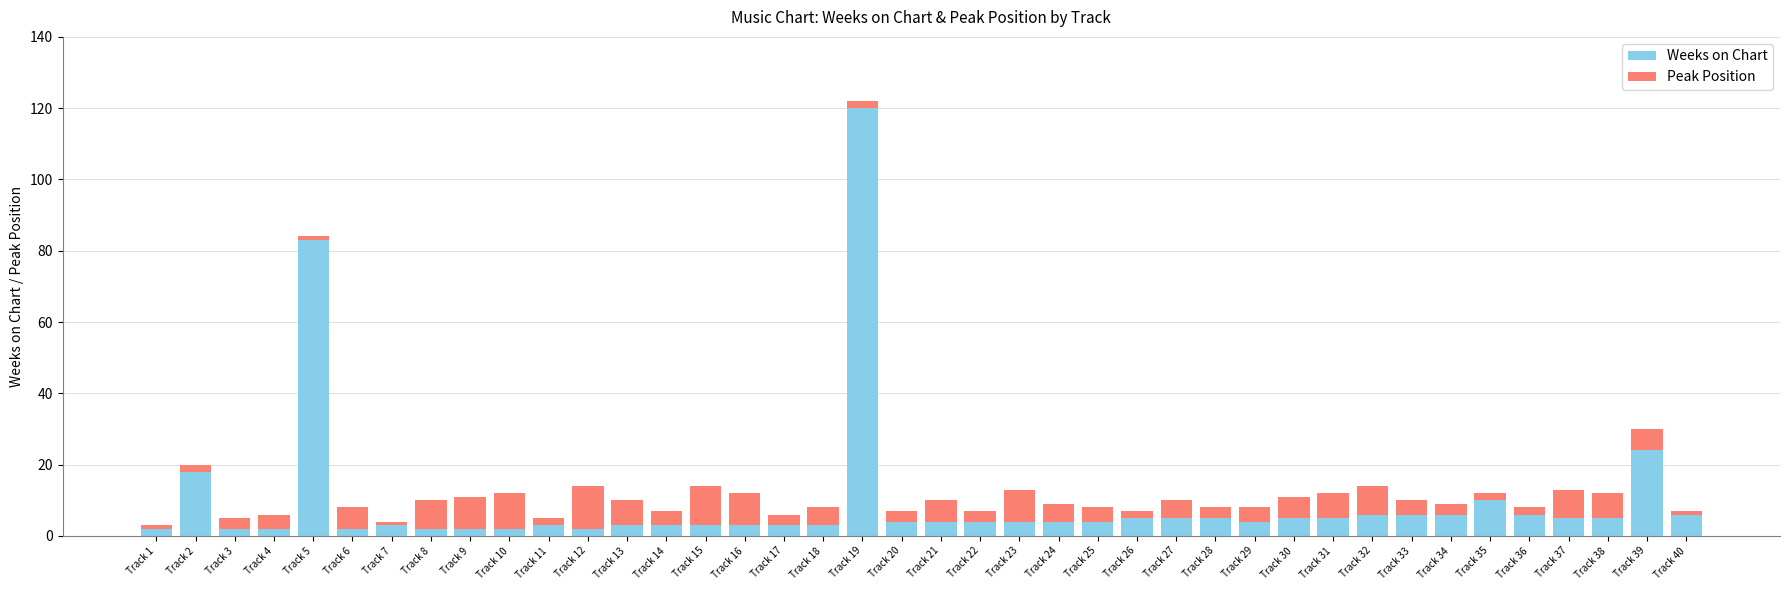

What is the sum of all Weeks on Chart values?

388